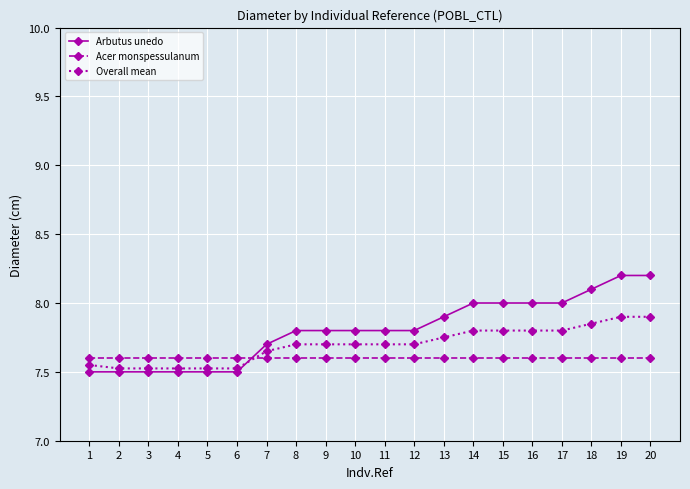

Is the value of Overall mean at 6 greater than the value of Acer monspessulanum at 19?

No